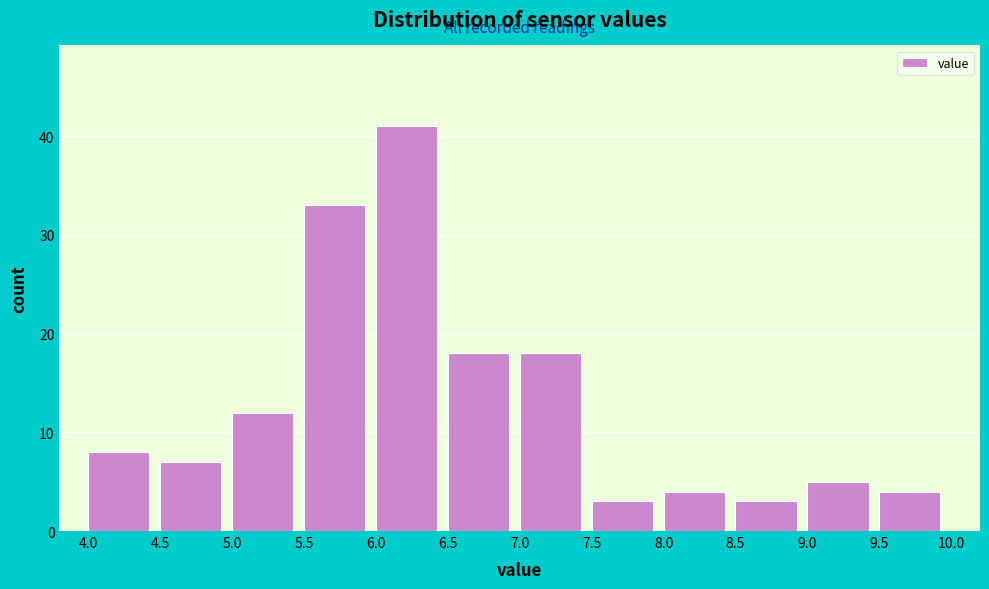

Reading left to right, transcribe this chart: for each bar, give the range it covers on the x-axis and its height. The values are not printed on the chart, so give them approximately, as read against the axis.

4.0 to 4.5: 8
4.5 to 5.0: 7
5.0 to 5.5: 12
5.5 to 6.0: 33
6.0 to 6.5: 41
6.5 to 7.0: 18
7.0 to 7.5: 18
7.5 to 8.0: 3
8.0 to 8.5: 4
8.5 to 9.0: 3
9.0 to 9.5: 5
9.5 to 10.0: 4